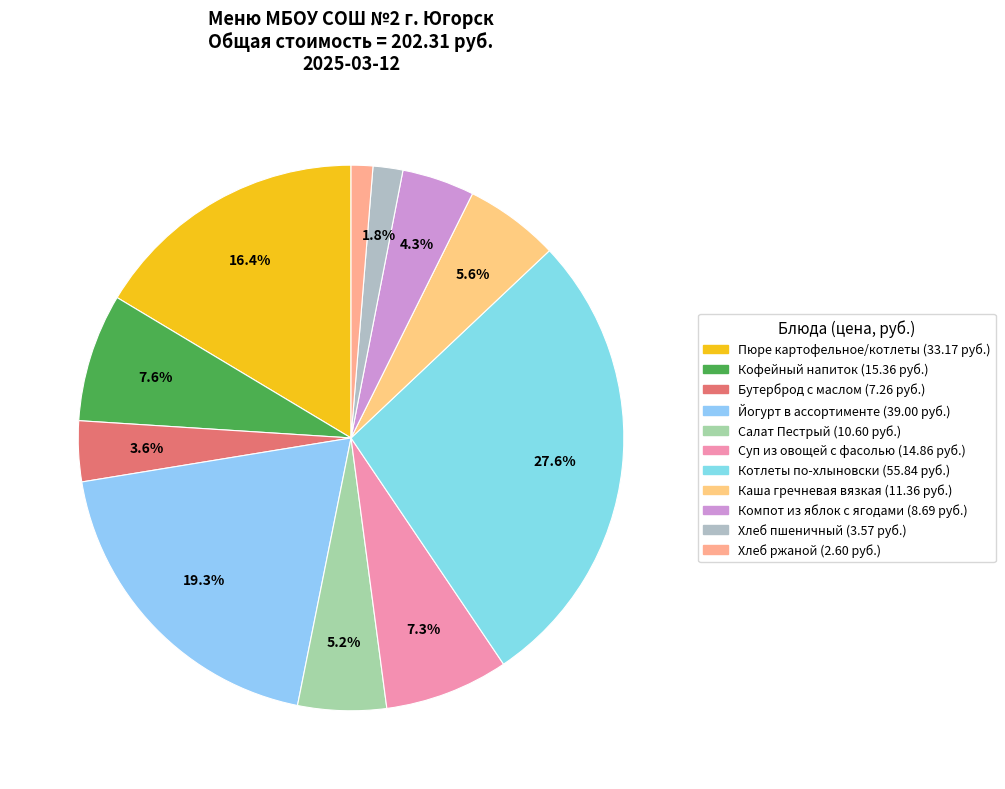

The Хлеб пшеничный slice represents 2% of the pie. True or false?

True